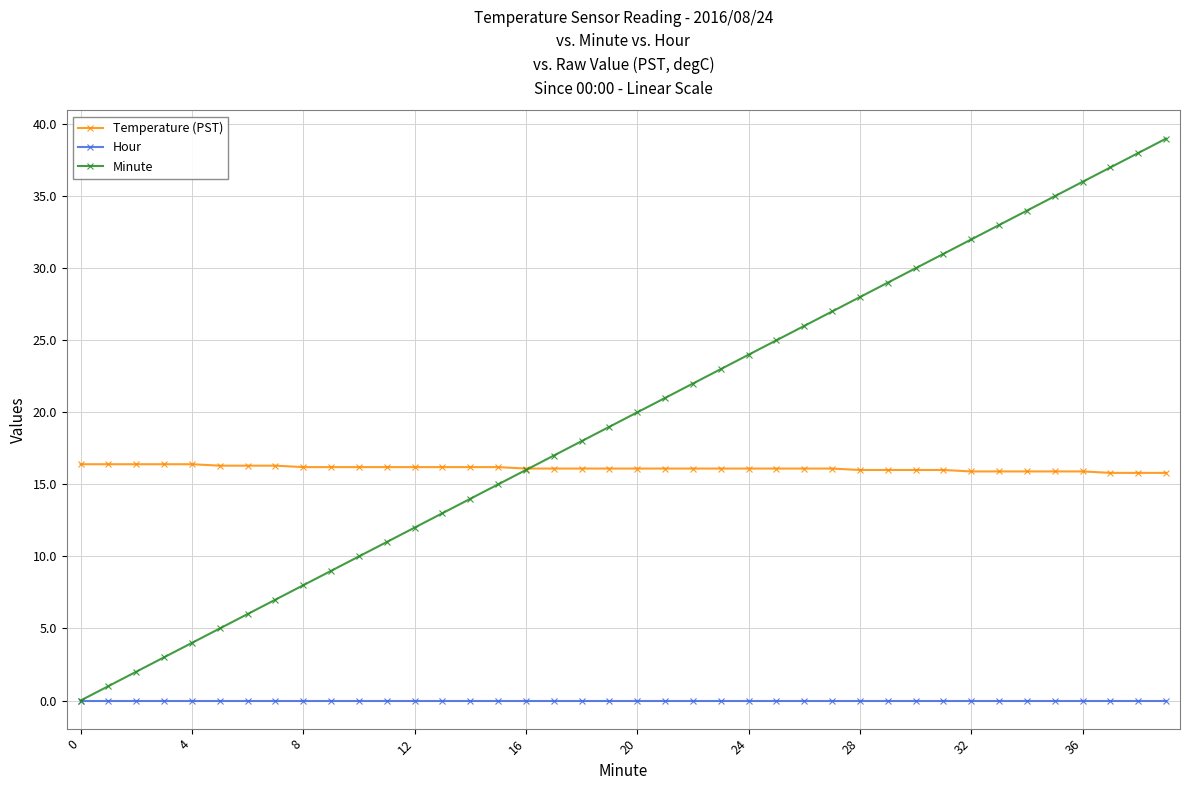

True or false: Minute has more than 0 interior local peaks.

False